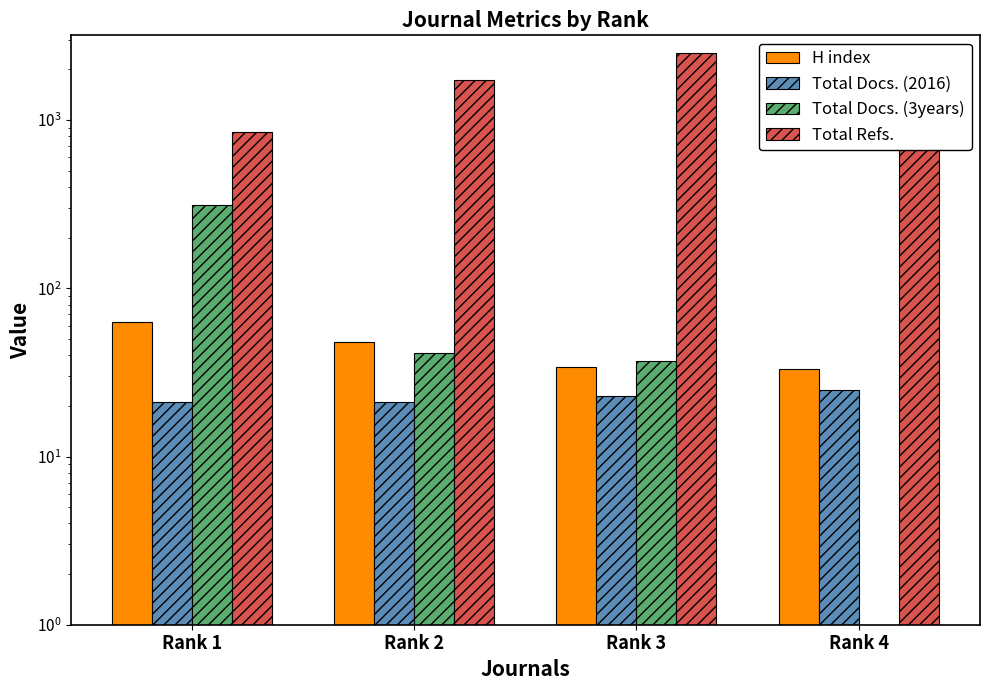

What is the average value of the Total Docs. (2016) series?

22